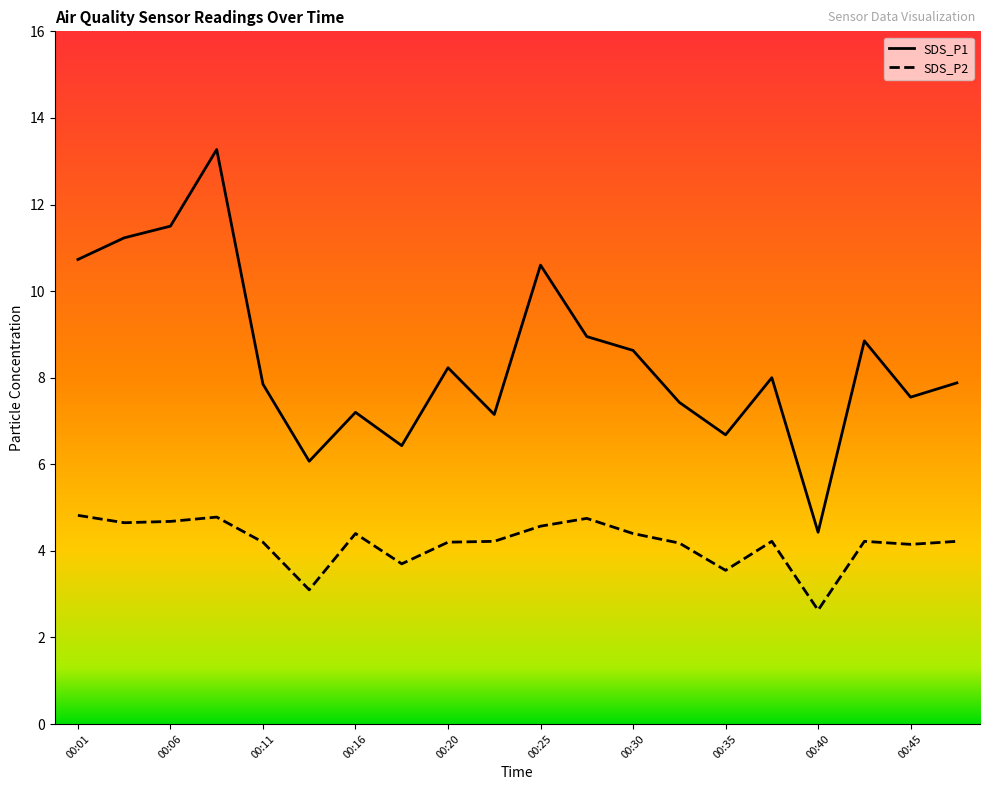

Rank the series by their average value, from lowest to highest.

SDS_P2, SDS_P1